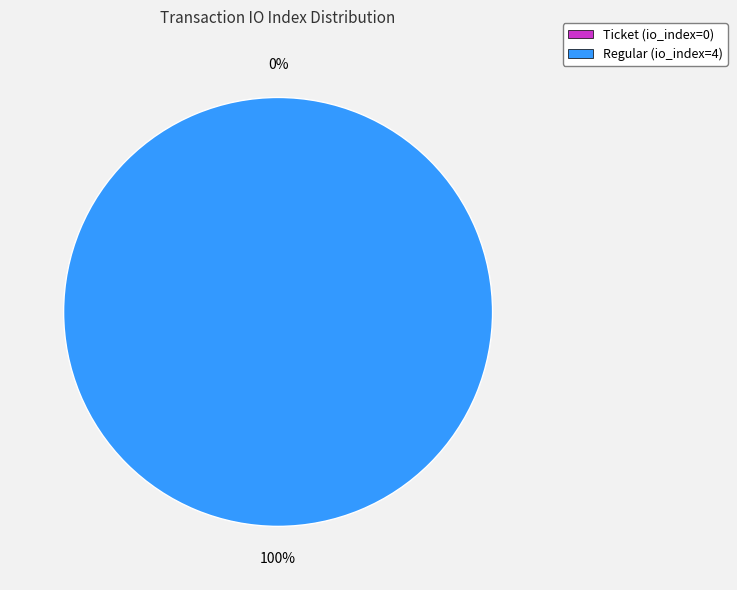

Rank the categories by value from lowest to highest.

Ticket (io_index=0), Regular (io_index=4)